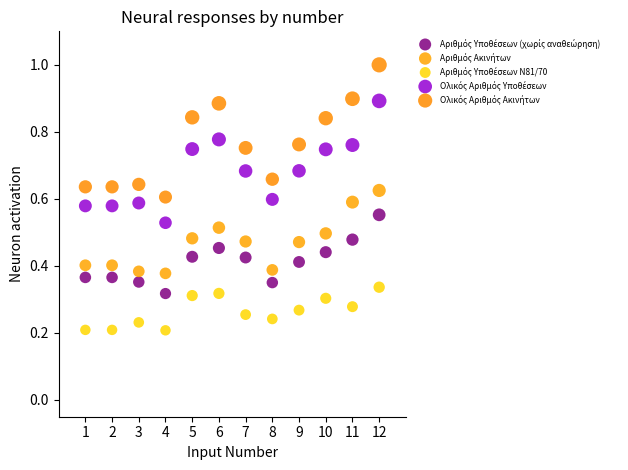

What is the X range (max minus min) for the scatter plot?

11.0